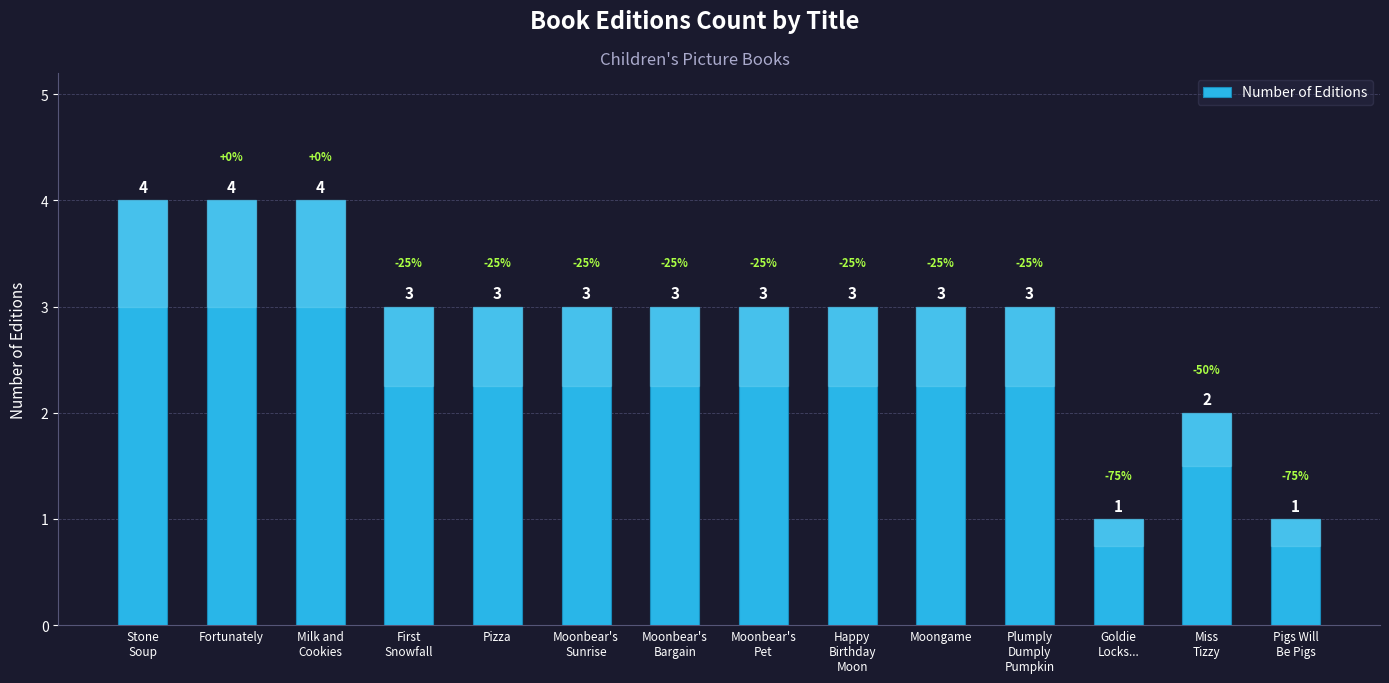

Reading left to right, transcribe all the data shown in this chart.

Stone
Soup=4	Fortunately=4	Milk and
Cookies=4	First
Snowfall=3	Pizza=3	Moonbear's
Sunrise=3	Moonbear's
Bargain=3	Moonbear's
Pet=3	Happy
Birthday
Moon=3	Moongame=3	Plumply
Dumply
Pumpkin=3	Goldie
Locks...=1	Miss
Tizzy=2	Pigs Will
Be Pigs=1